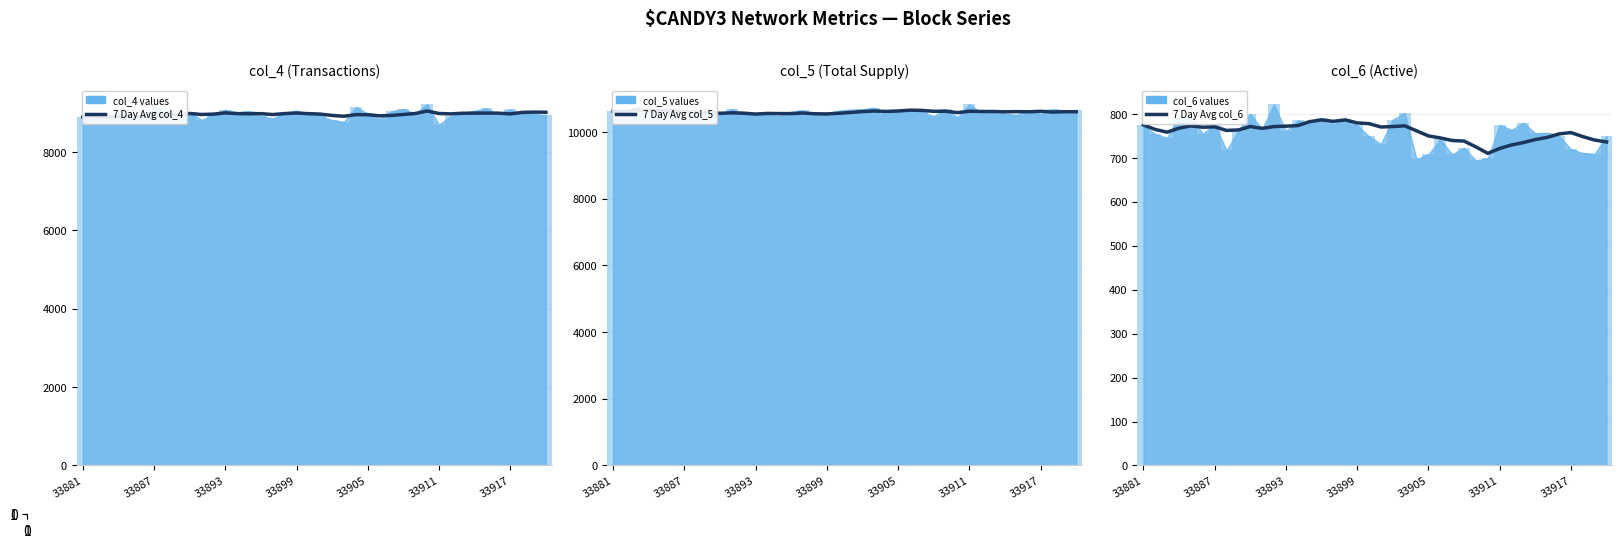

The col_5 values bar series shows 18613.2 at 21. True or false?

False